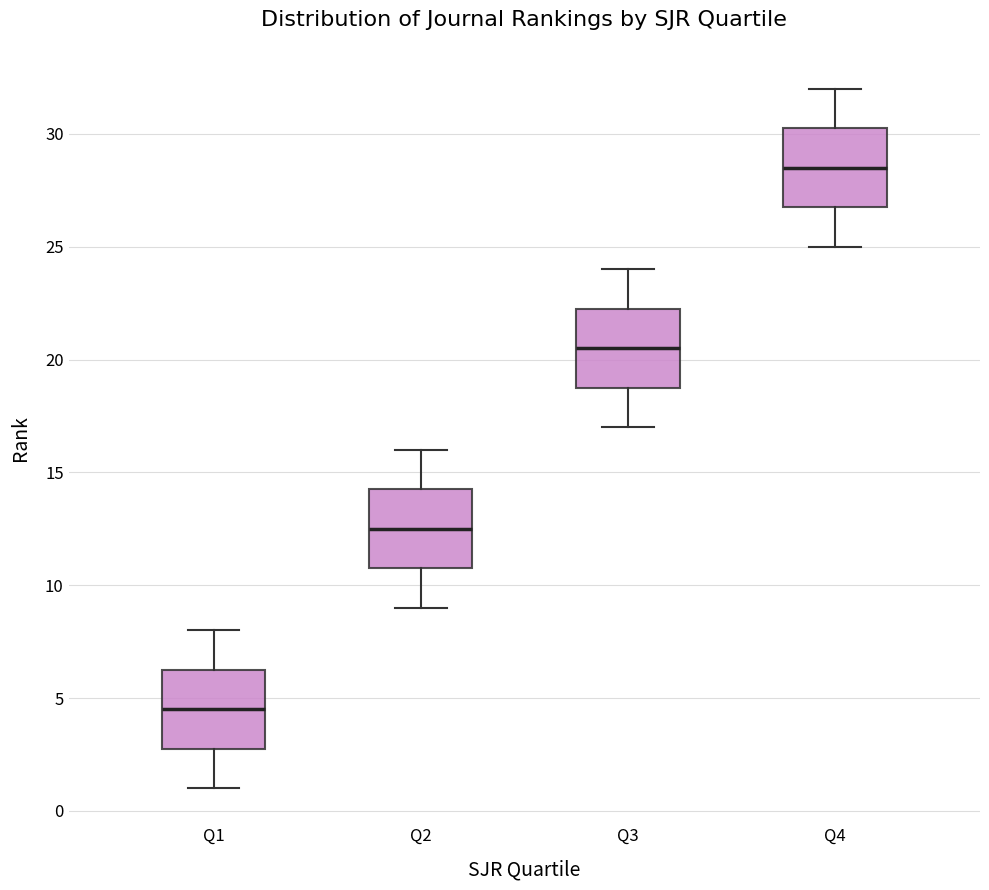

Reading left to right, read every box against the y-axis: the position of its median line, the range the box covers, and the ends of its whiskers. The values are not printed on the chart, so give them approximately, as read against the axis.

Q1: median 4.5, box 3.0 to 6.5, whiskers 1.0 to 8.0
Q2: median 12.5, box 11.0 to 14.5, whiskers 9.0 to 16.0
Q3: median 20.5, box 19.0 to 22.5, whiskers 17.0 to 24.0
Q4: median 28.5, box 27.0 to 30.5, whiskers 25.0 to 32.0